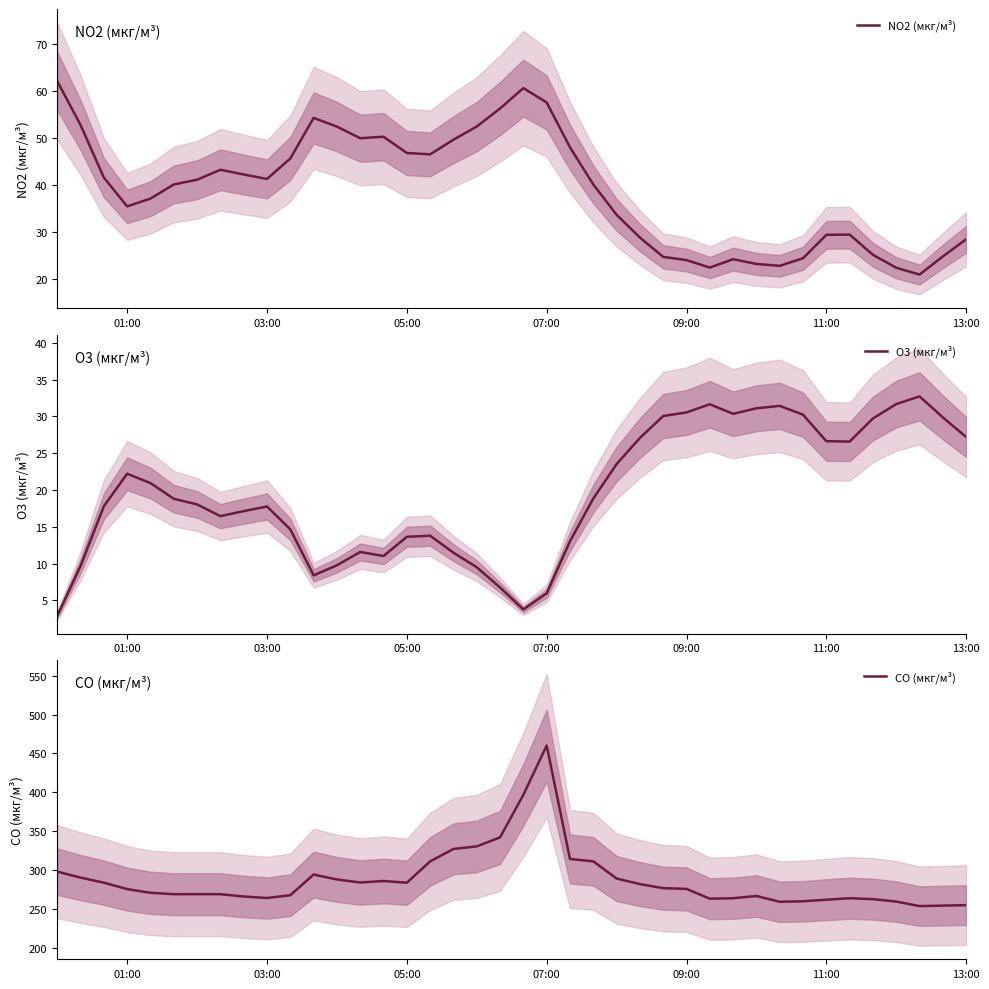

Does the chart display data point markers on the line(s)?

No